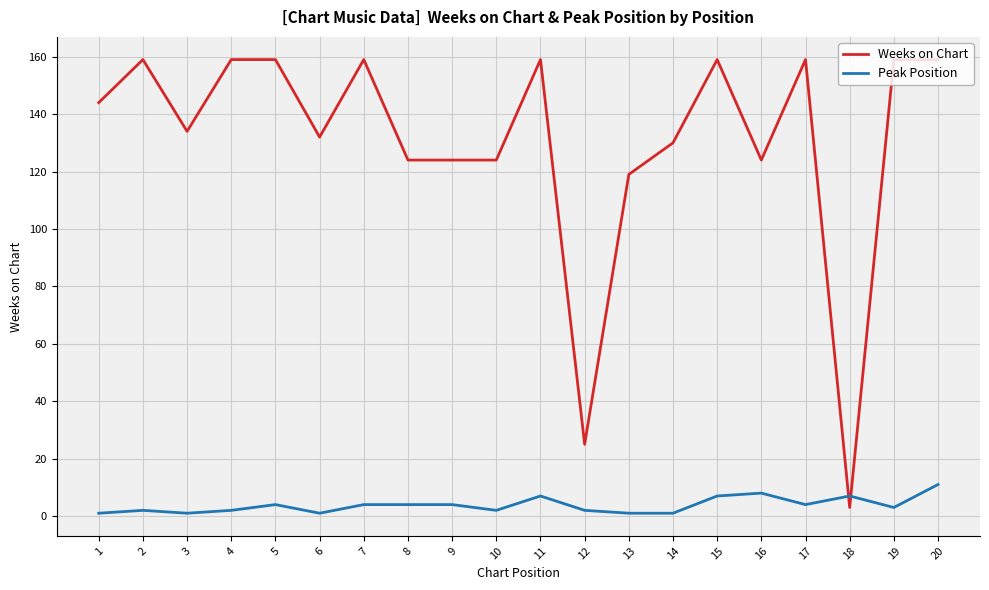

Is the value of Weeks on Chart at 3 greater than the value of Peak Position at 14?

Yes